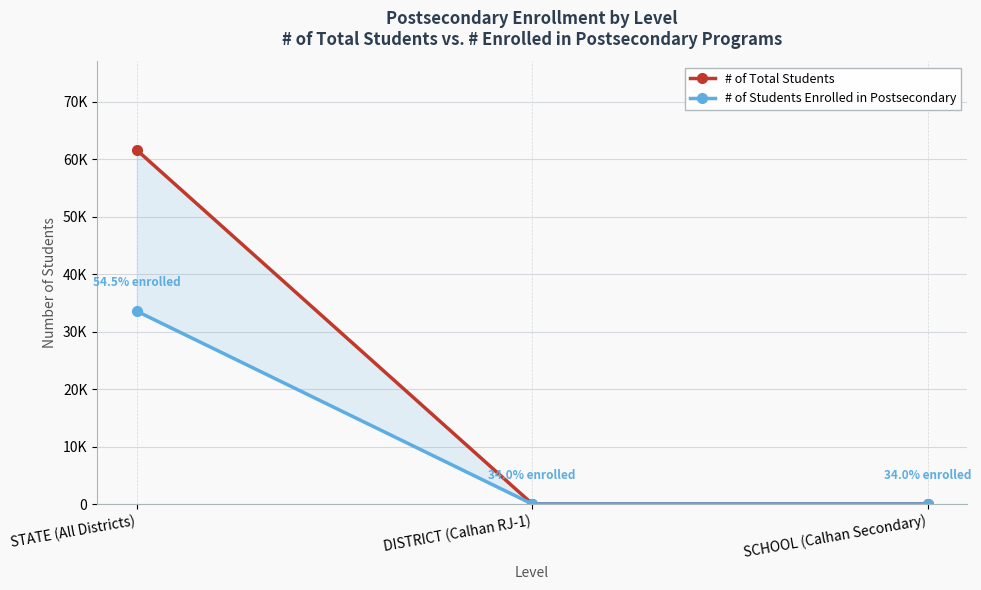

How many lines are shown in the chart?

2